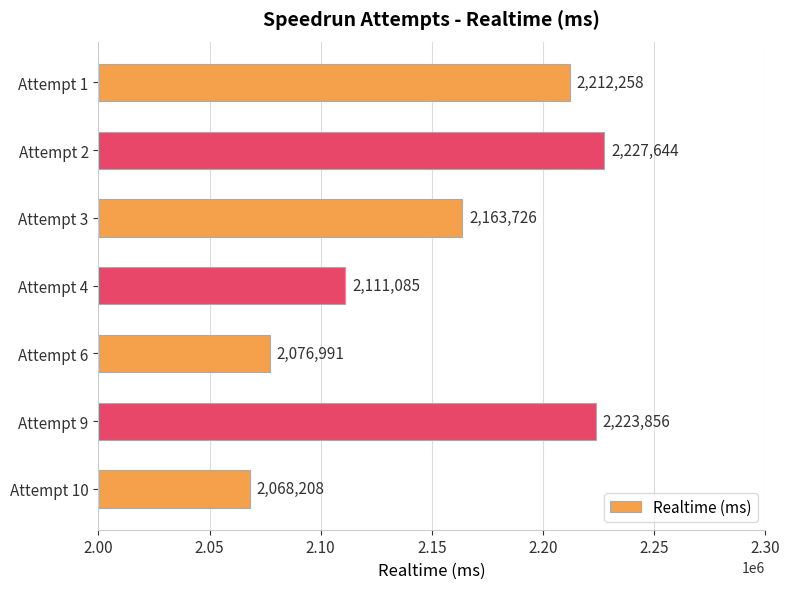

Reading top to bottom, what are all the values shown in this chart?

2212258	2227644	2163726	2111085	2076991	2223856	2068208